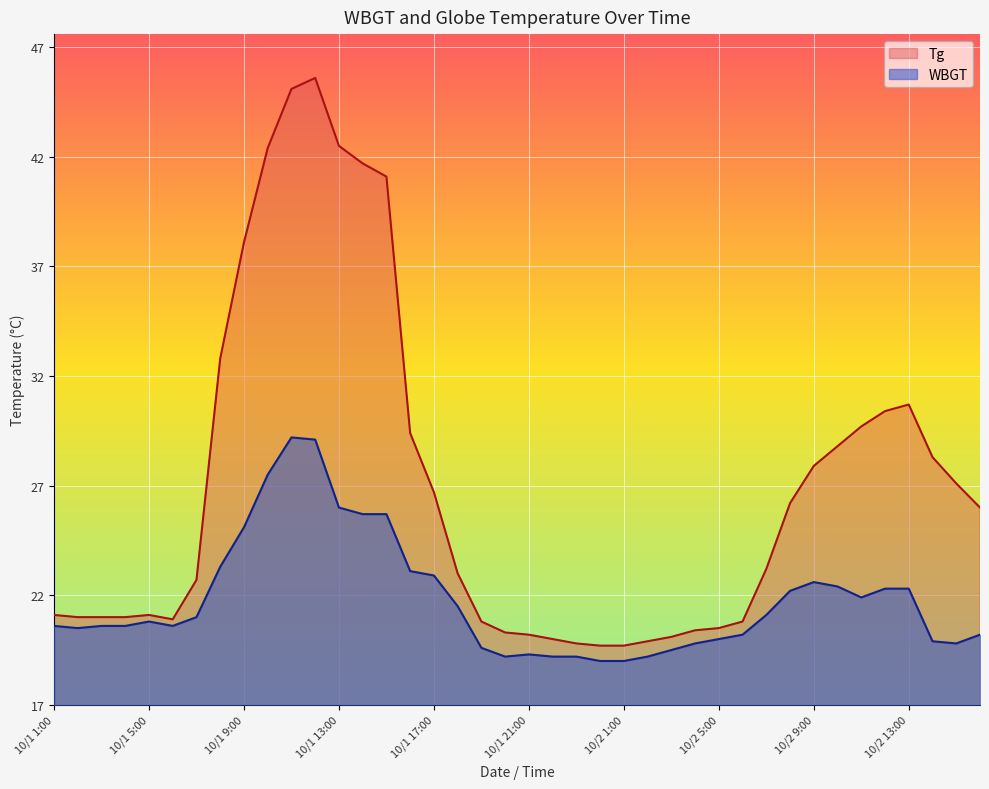

Reading left to right, list all the values displayed in this chart.

Tg: 21.1	21.0	21.0	21.0	21.1	20.9	22.7	32.8	38.1	42.4	45.1	45.6	42.5	41.7	41.1	29.4	26.7	23.0	20.8	20.3	20.2	20.0	19.8	19.7	19.7	19.9	20.1	20.4	20.5	20.8	23.2	26.2	27.9	28.8	29.7	30.4	30.7	28.3	27.1	26.0
WBGT: 20.6	20.5	20.6	20.6	20.8	20.6	21.0	23.3	25.1	27.5	29.2	29.1	26.0	25.7	25.7	23.1	22.9	21.5	19.6	19.2	19.3	19.2	19.2	19.0	19.0	19.2	19.5	19.8	20.0	20.2	21.1	22.2	22.6	22.4	21.9	22.3	22.3	19.9	19.8	20.2